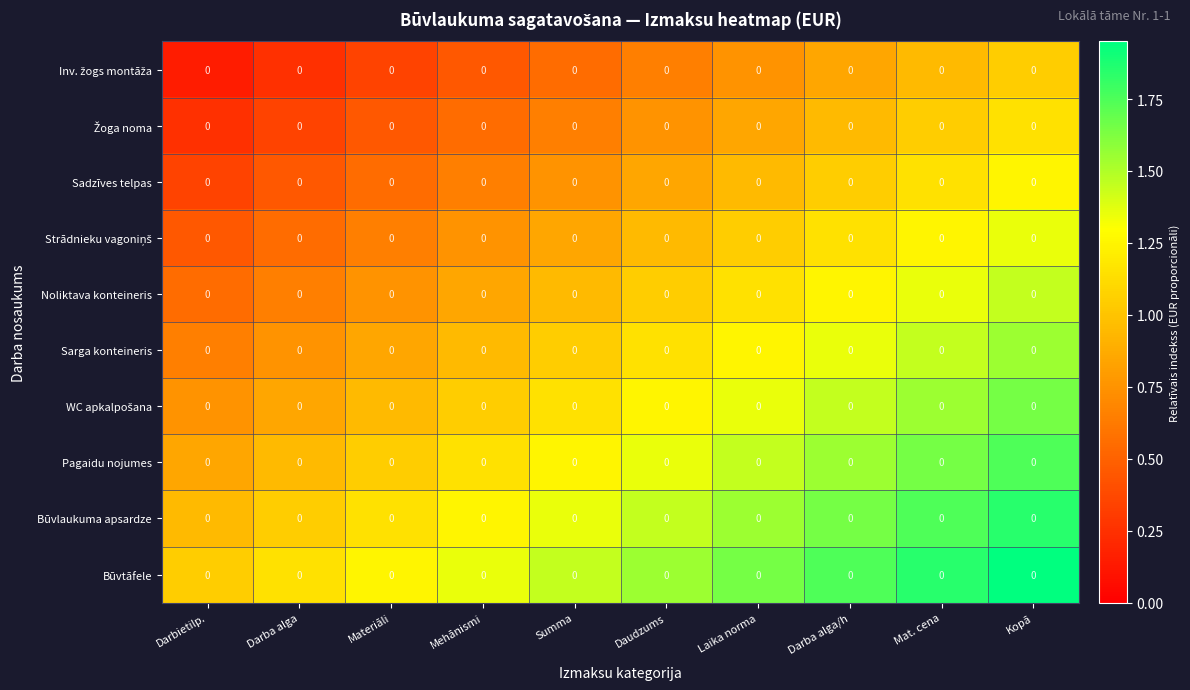

Is it true that Inv. žogs montāža equals 0.2 at Materiāli?

False